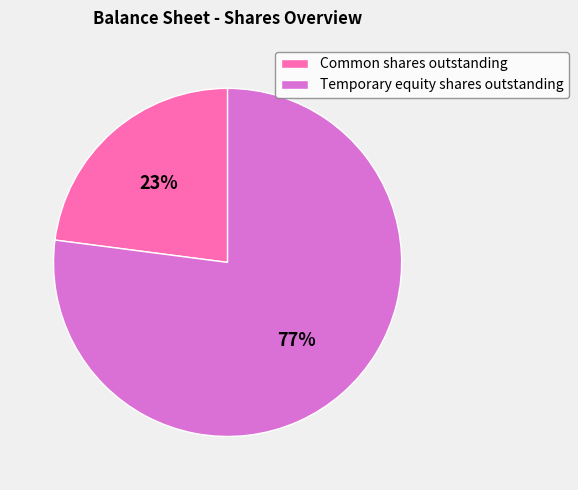

What is the majority slice?

Temporary equity shares outstanding